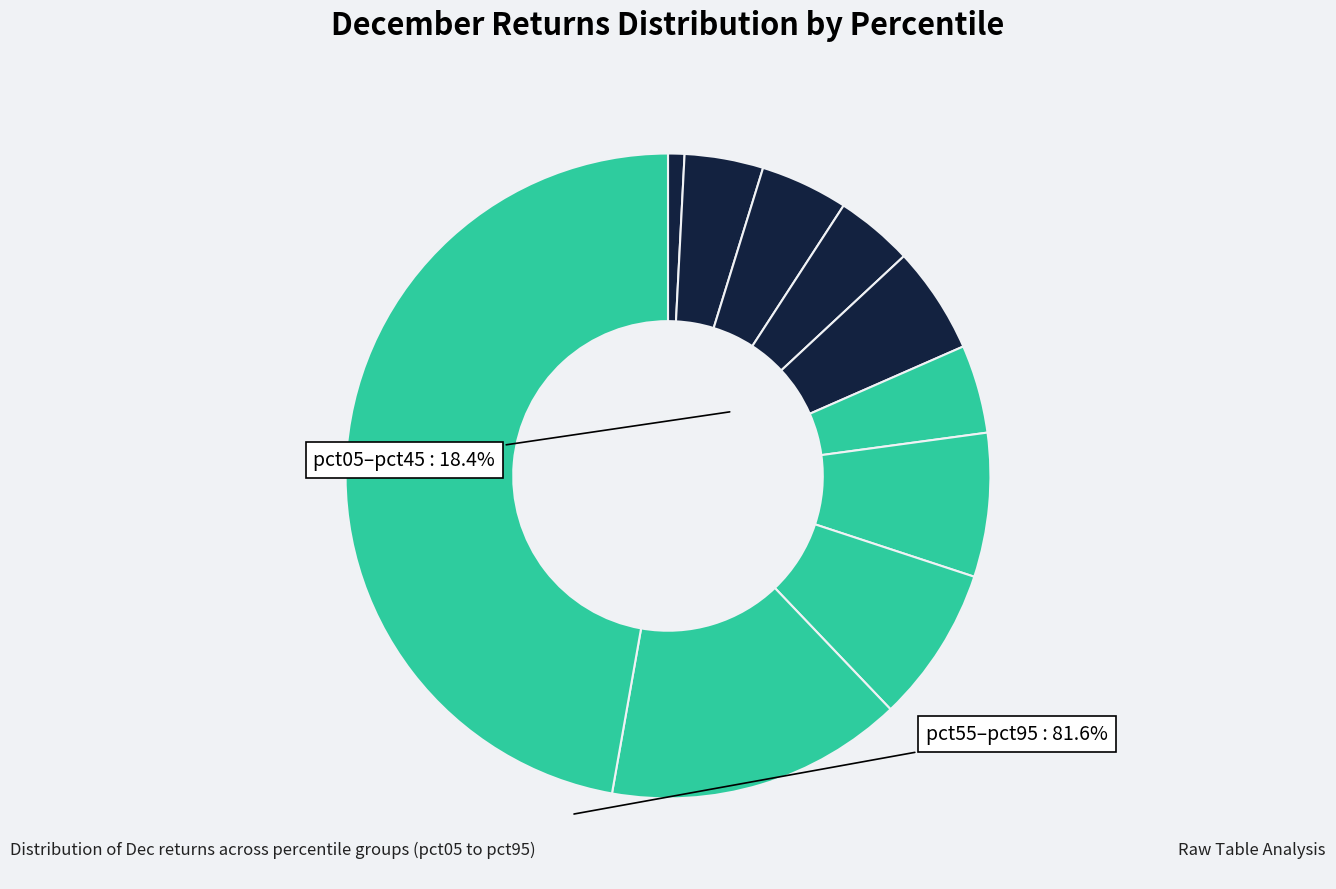

How many segments does this pie chart have?

10